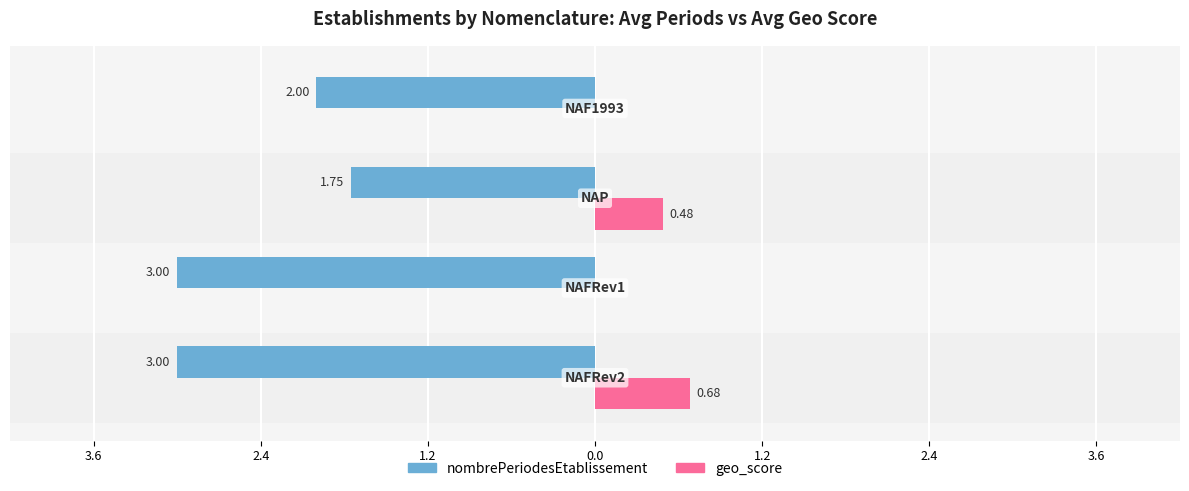

Which series has the widest spread of values?

nombrePeriodesEtablissement